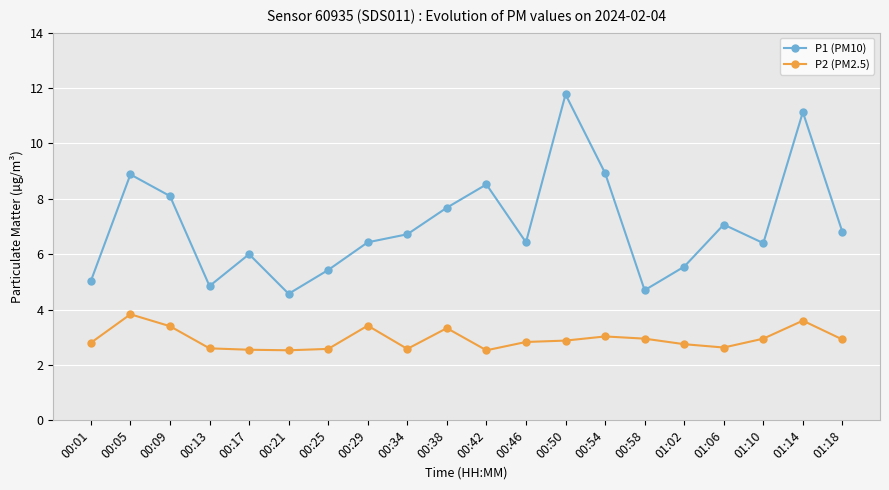

The value of P1 (PM10) at 00:42 is 13.2. True or false?

False